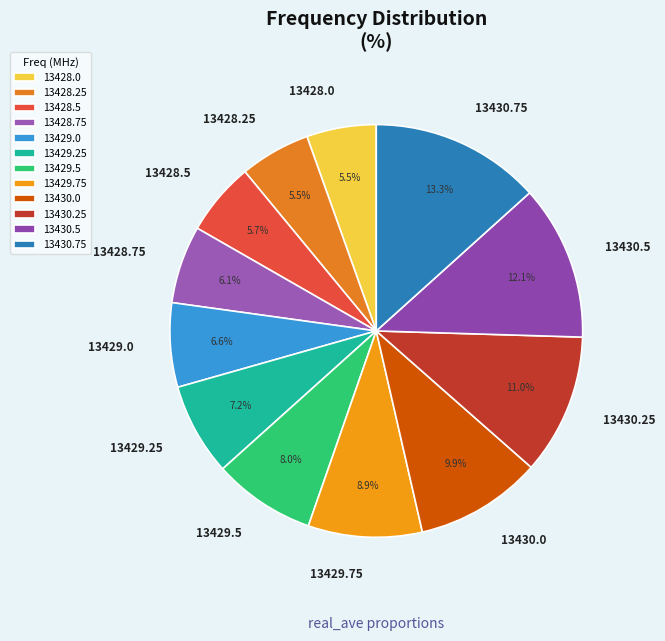

Does 13429.0 represent more than half of the total?

No